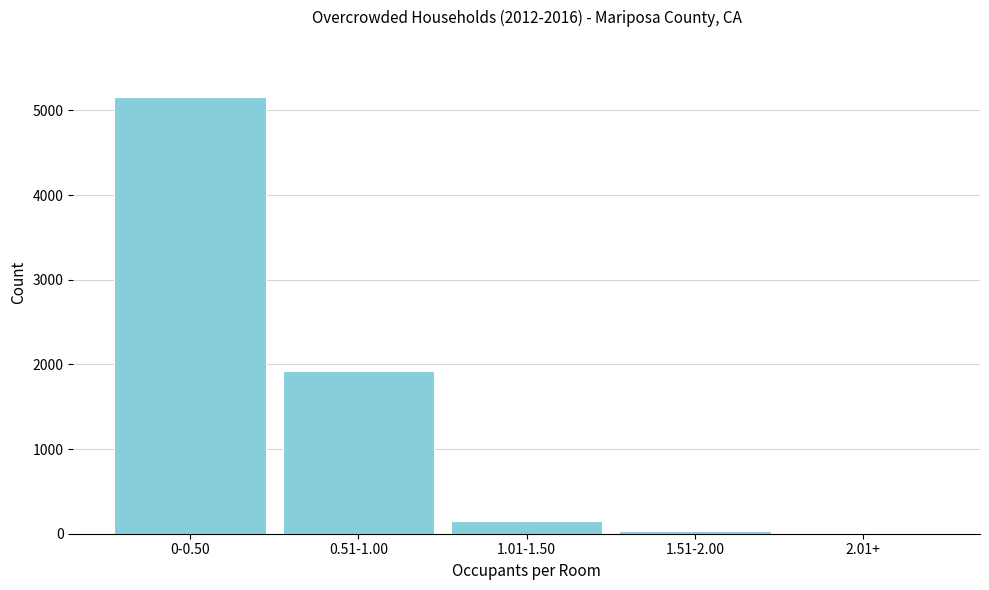

Reading right to left, extract all data points from this chart.

2.01+=0	1.51-2.00=31	1.01-1.50=148	0.51-1.00=1919	0-0.50=5157